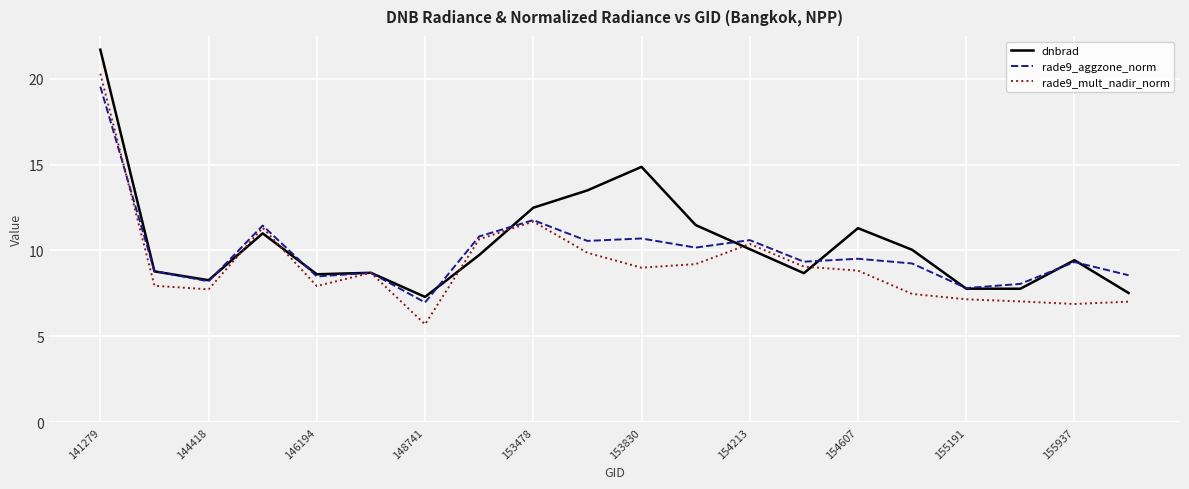

What is the smallest value displayed?

5.7